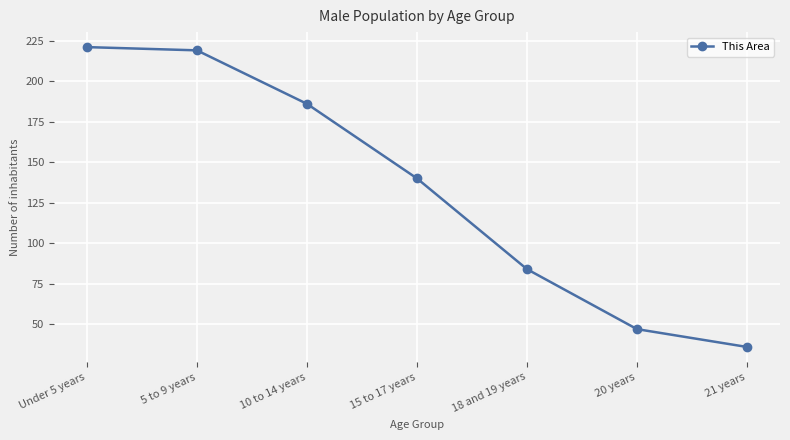

Is it true that the value at 18 and 19 years is 84?

True